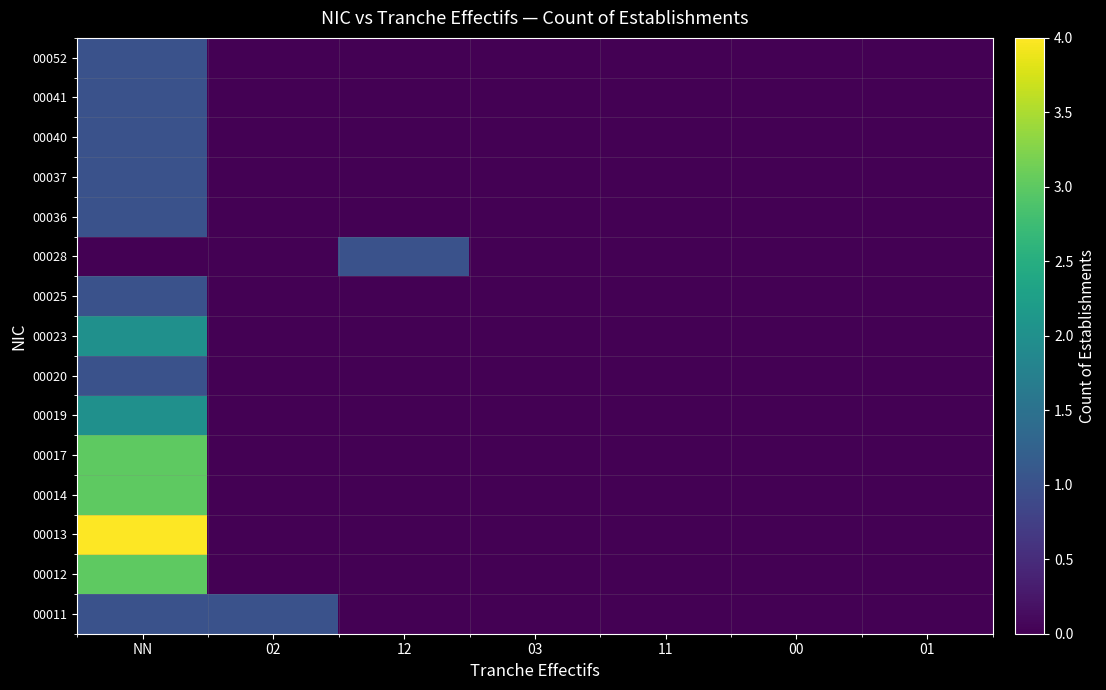

What is the greatest value displayed?

4